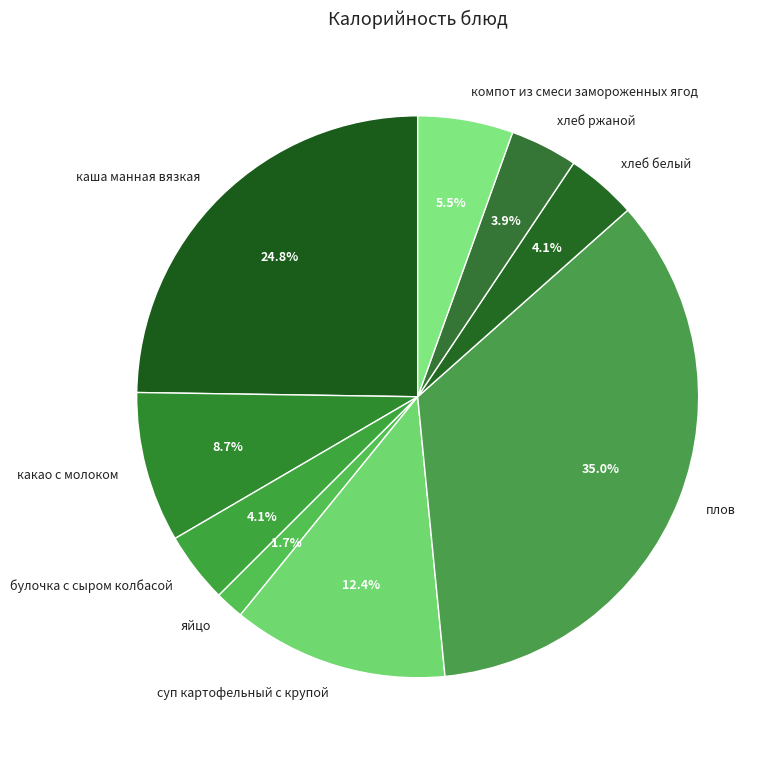

The каша манная вязкая slice represents 25% of the pie. True or false?

True